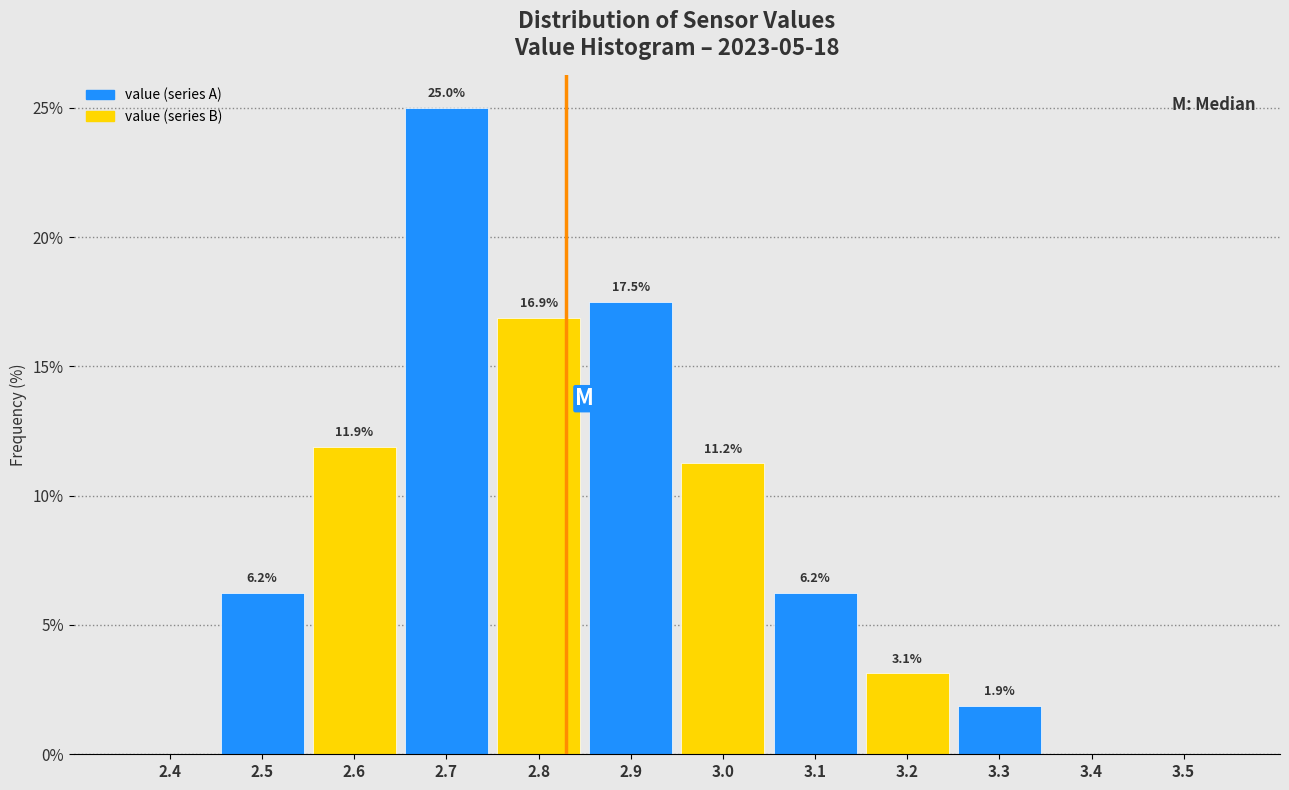

What is the change in value from 2.9 to 3.4?

-17.5